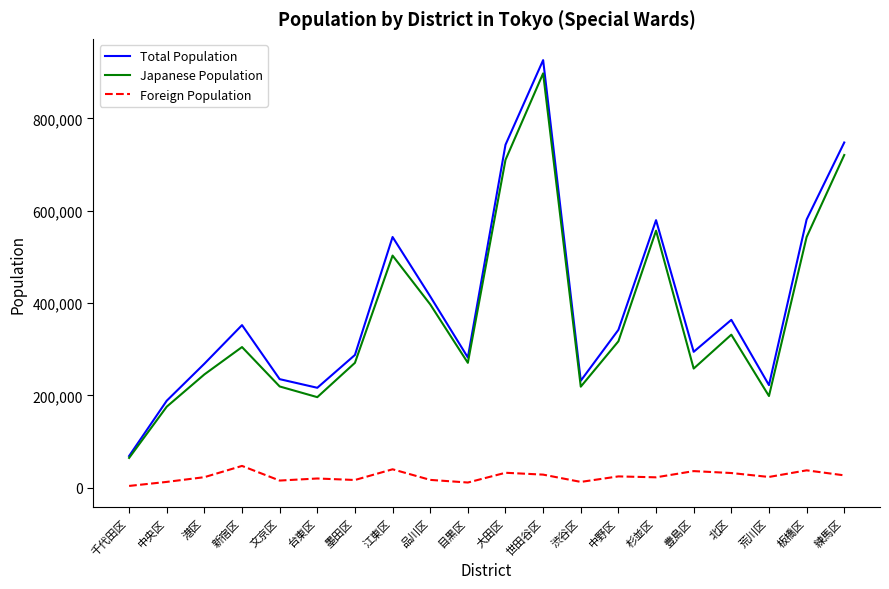

Which series has the largest range (max minus min)?

Total Population